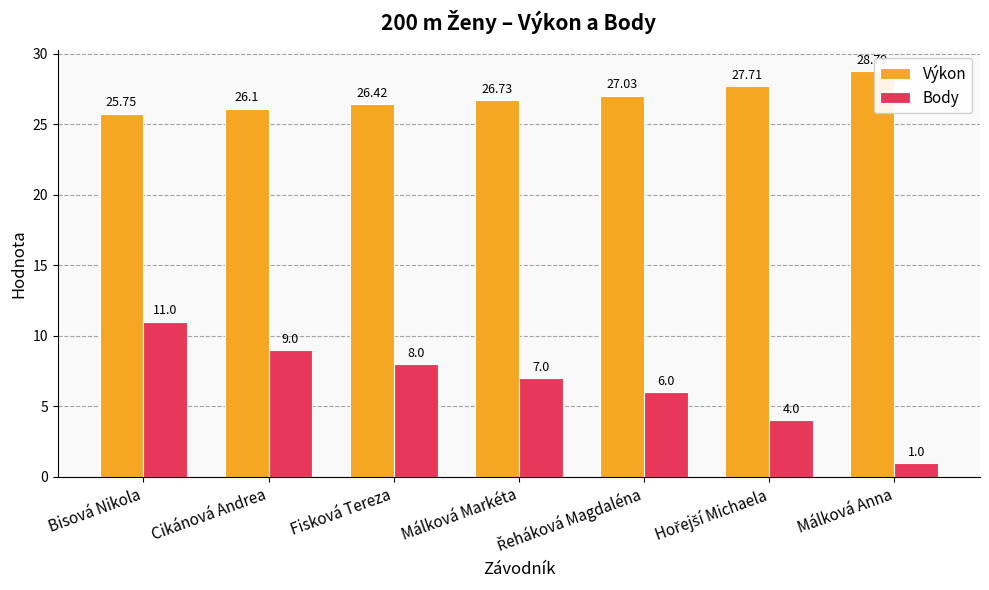

What is the approximate value of Body at Málková Markéta?

7.0